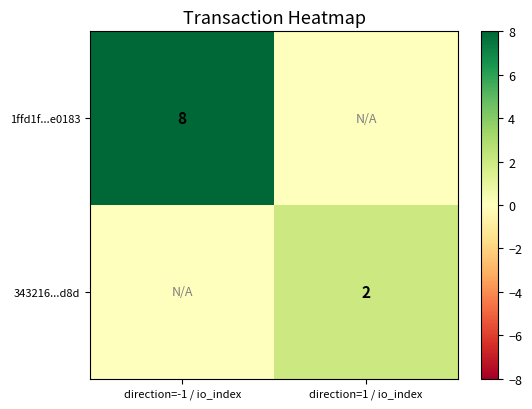

The value of 343216...d8d at direction=1 / io_index is 2. True or false?

True